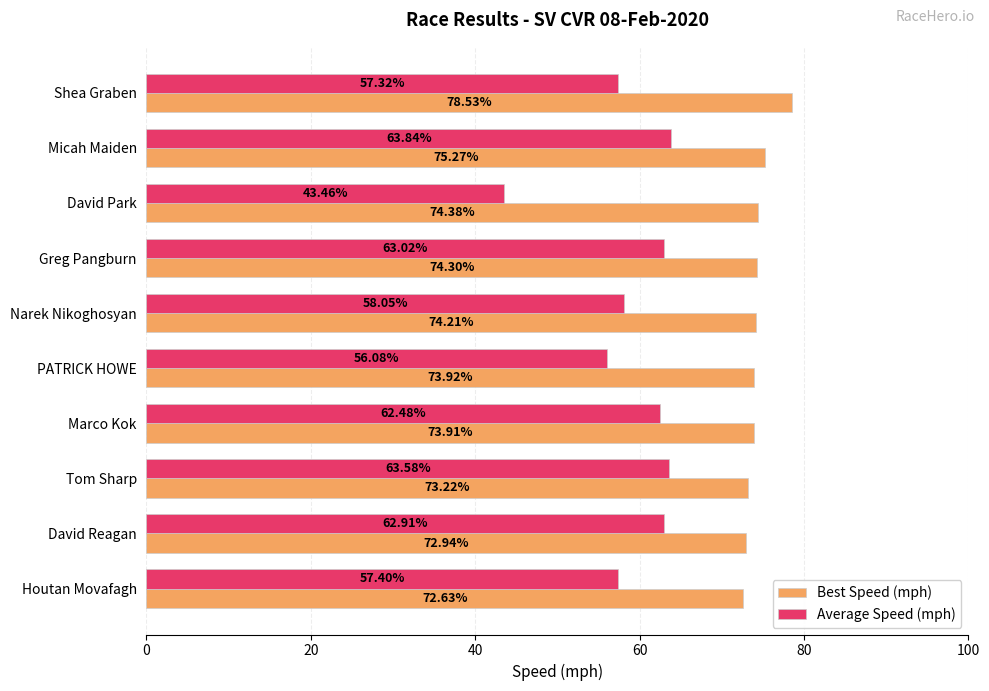

What is the difference between the highest and lowest values at Narek Nikoghosyan?

16.2